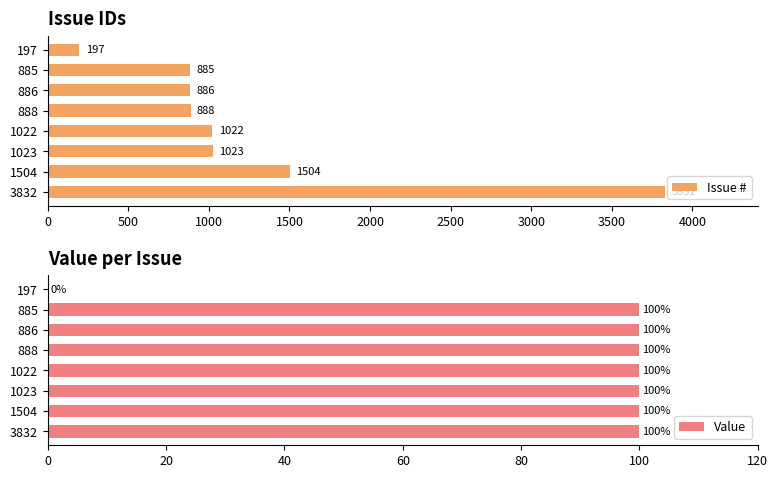

The value of Value at 197 is 0. True or false?

True